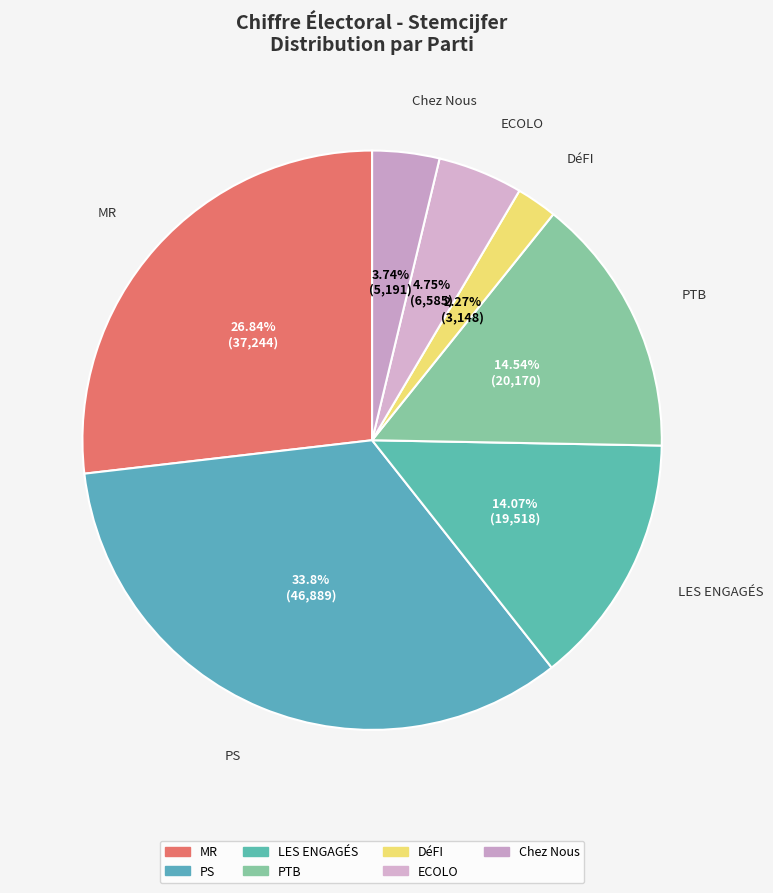

True or false: Chez Nous accounts for 17% of the total.

False